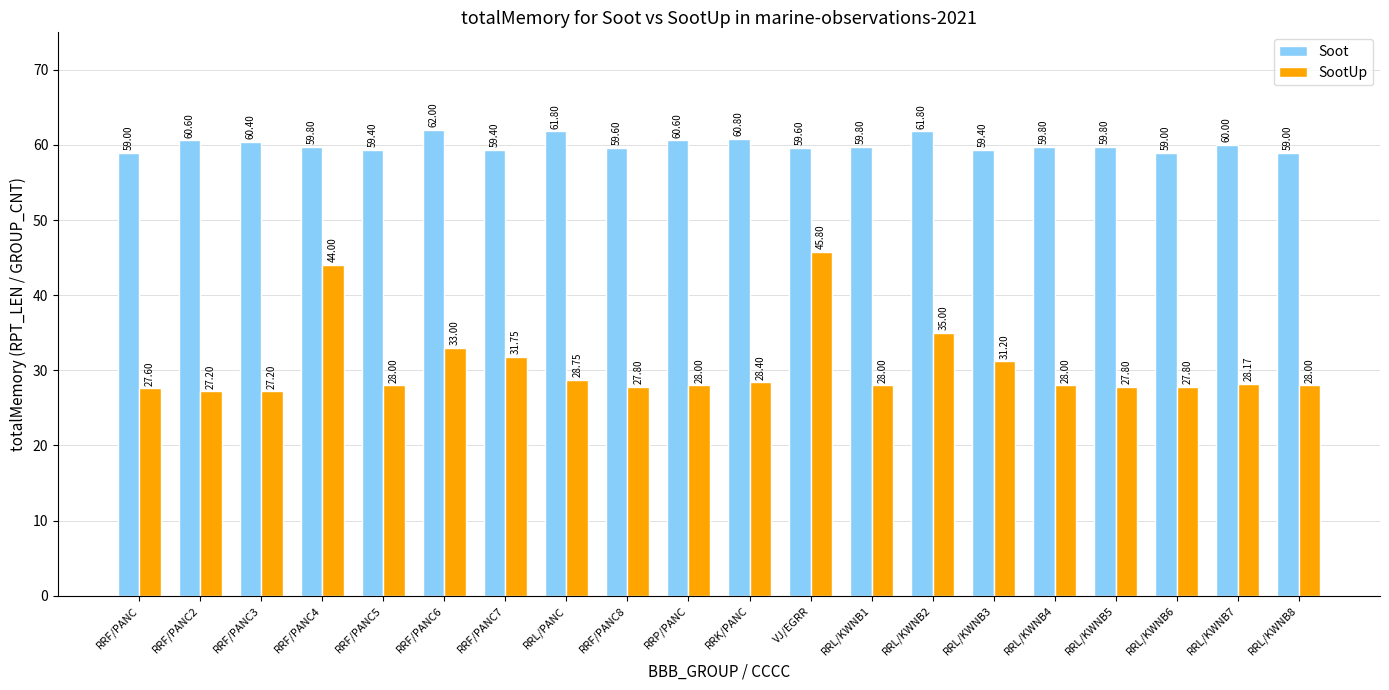

At which category is the sum across all series the highest?

VJ/EGRR